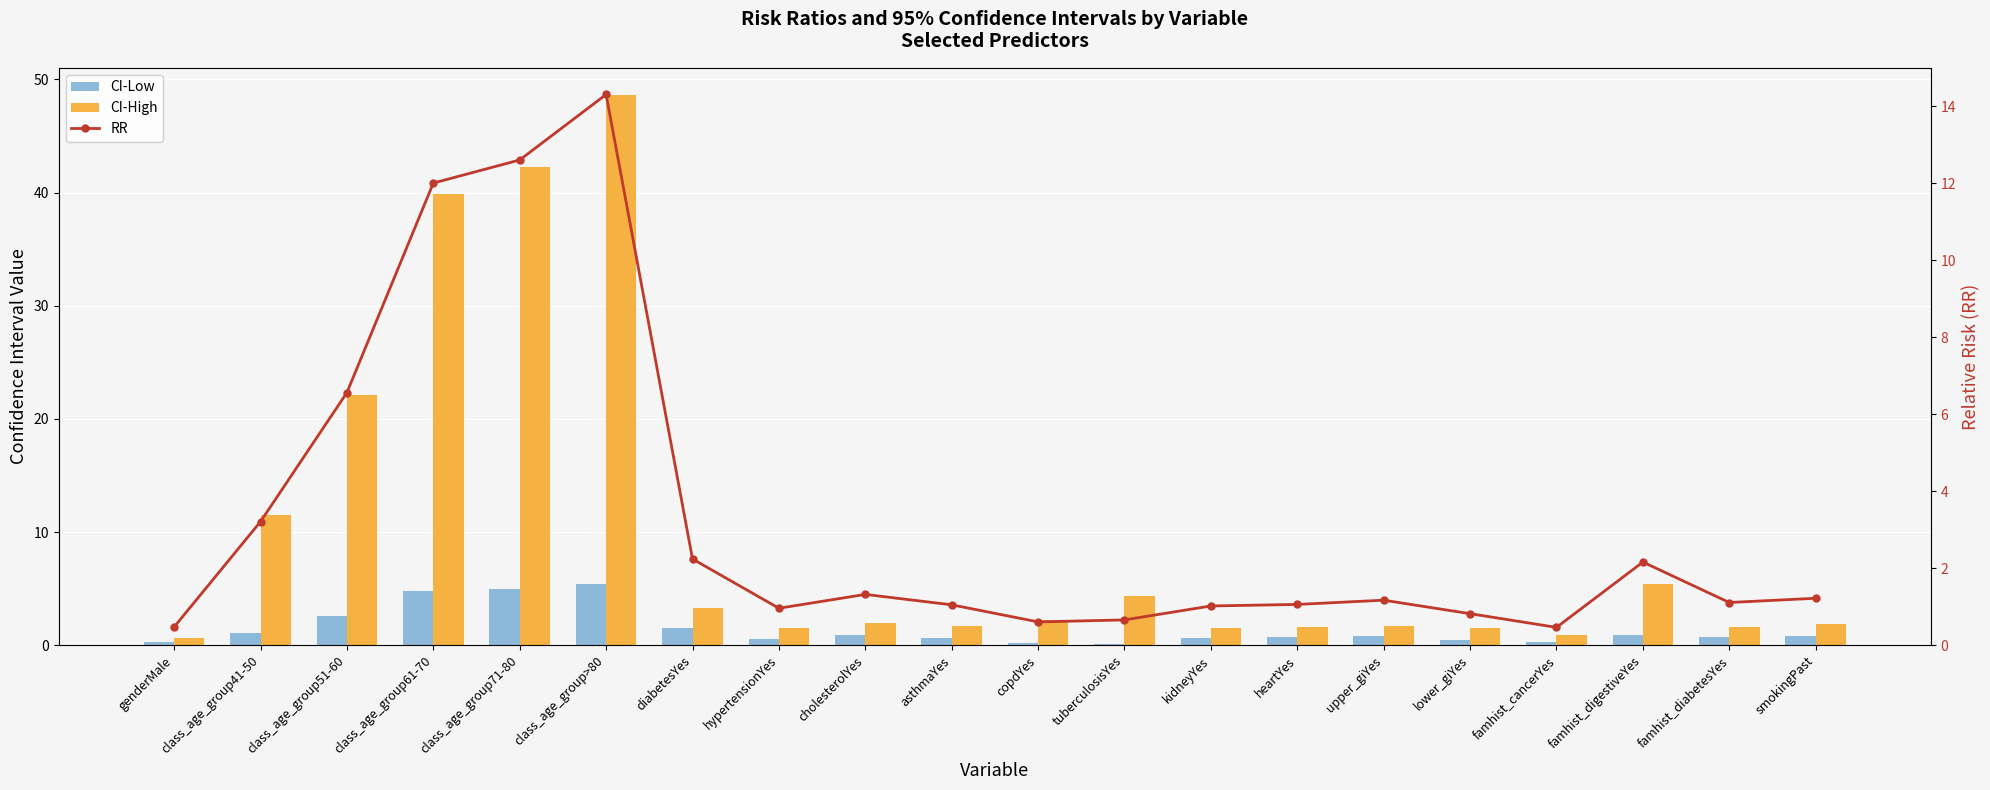

What is the maximum value for CI-High?

48.6